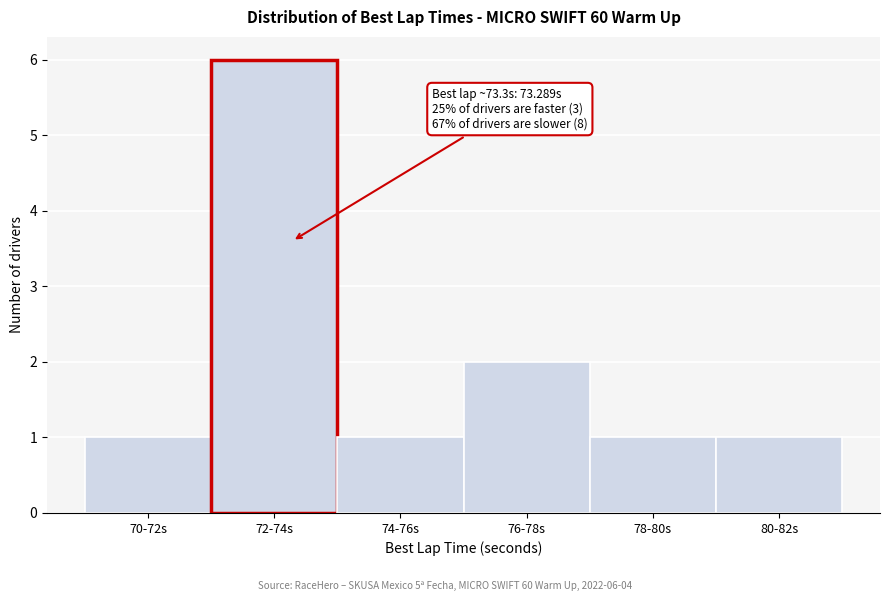

Reading right to left, what are all the values shown in this chart?

80-82s=1	78-80s=1	76-78s=2	74-76s=1	72-74s=6	70-72s=1